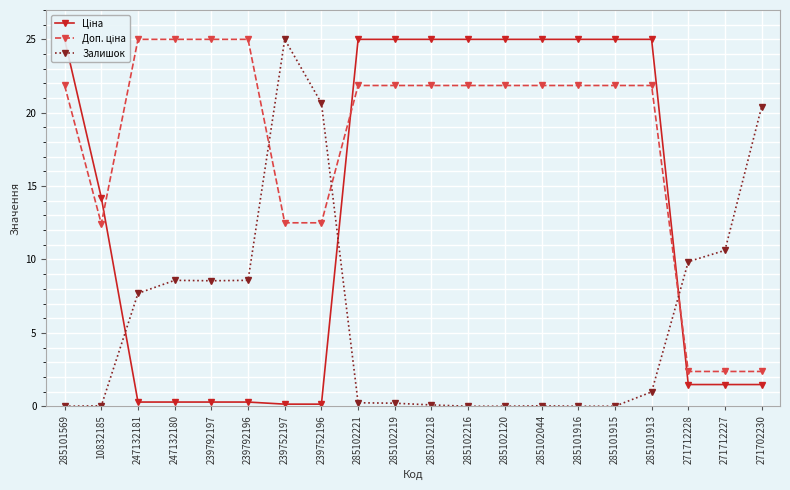

What is the difference between the second highest and minimum values in the Залишок series?

20.7